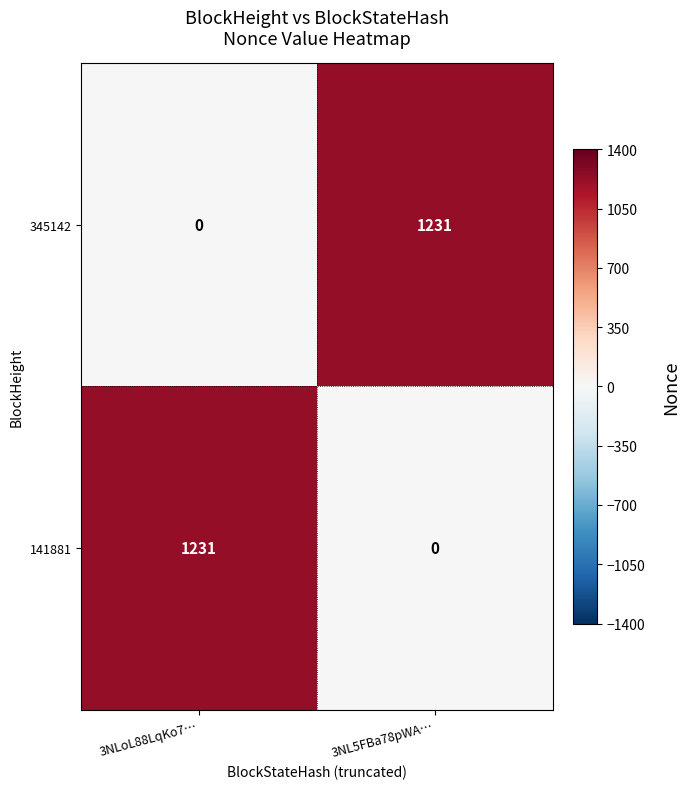

True or false: 345142 has a value of 538 at 3NLoL88LqKo7….

False